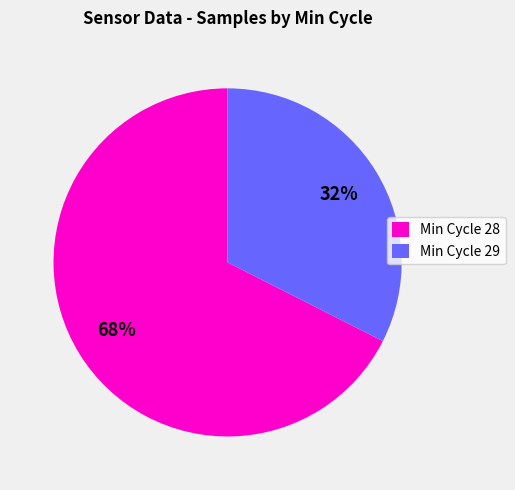

What is the smallest slice in the pie chart?

Min Cycle 29